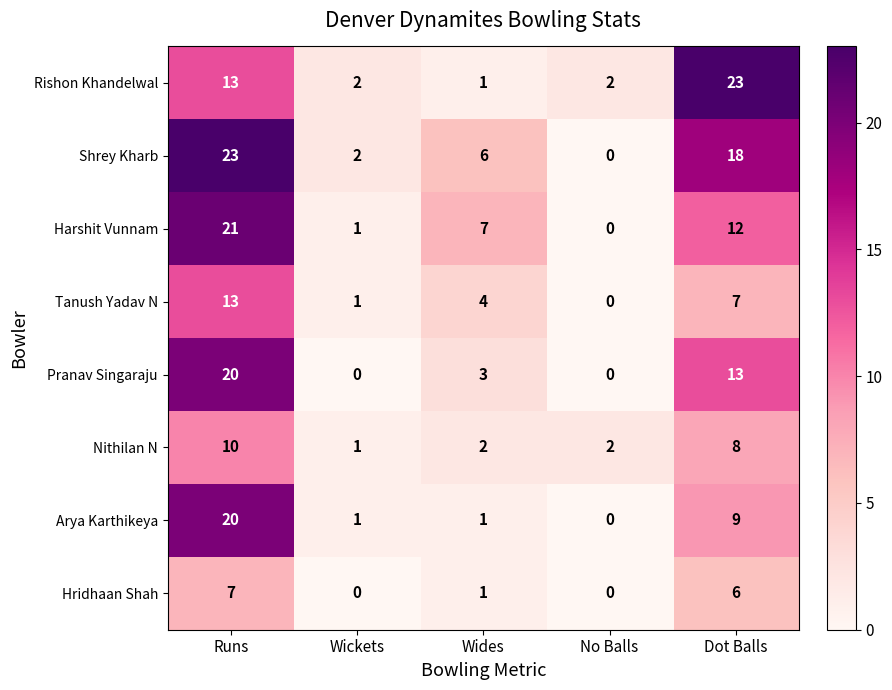

Rank the categories by Harshit Vunnam value from highest to lowest.

Runs, Dot Balls, Wides, Wickets, No Balls